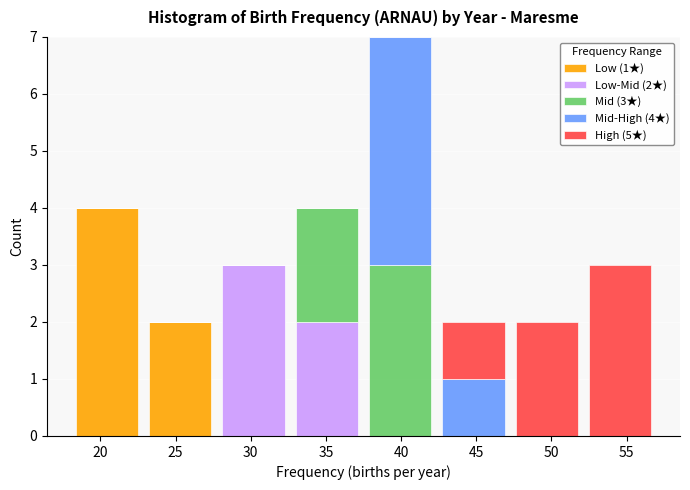

Which range on the x-axis has the tallest stacked bar (by total height)?

37.5 to 42.5